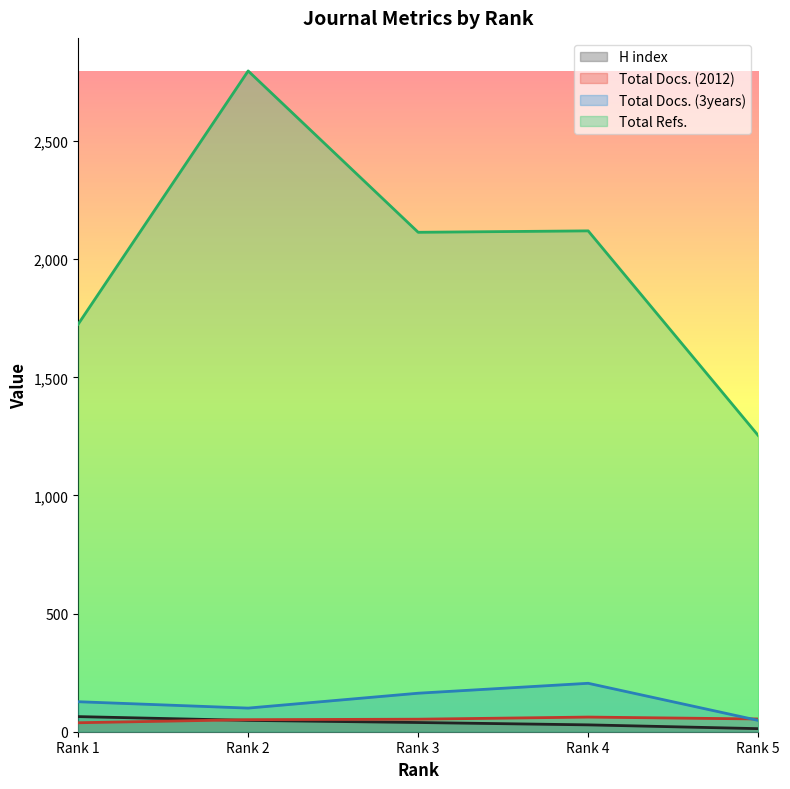

The Total Docs. (3years) series shows 71 at Rank 3. True or false?

False